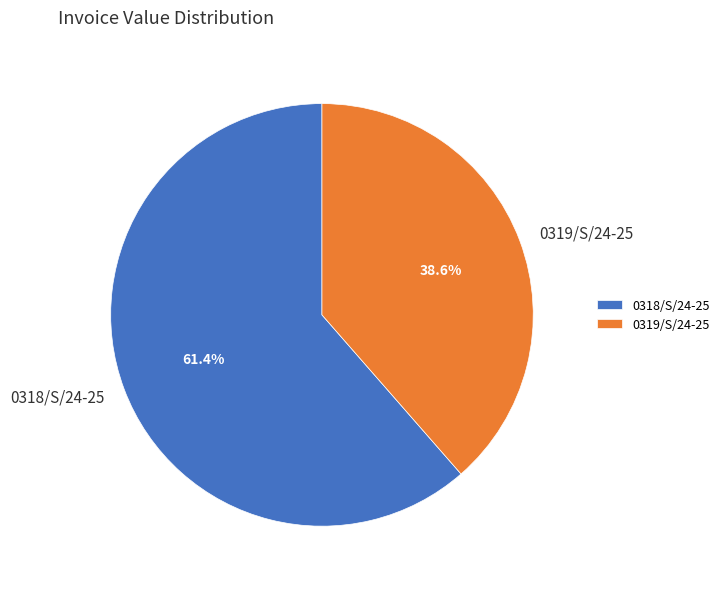

What percentage is the 0319/S/24-25 slice, to the nearest percent?

39%